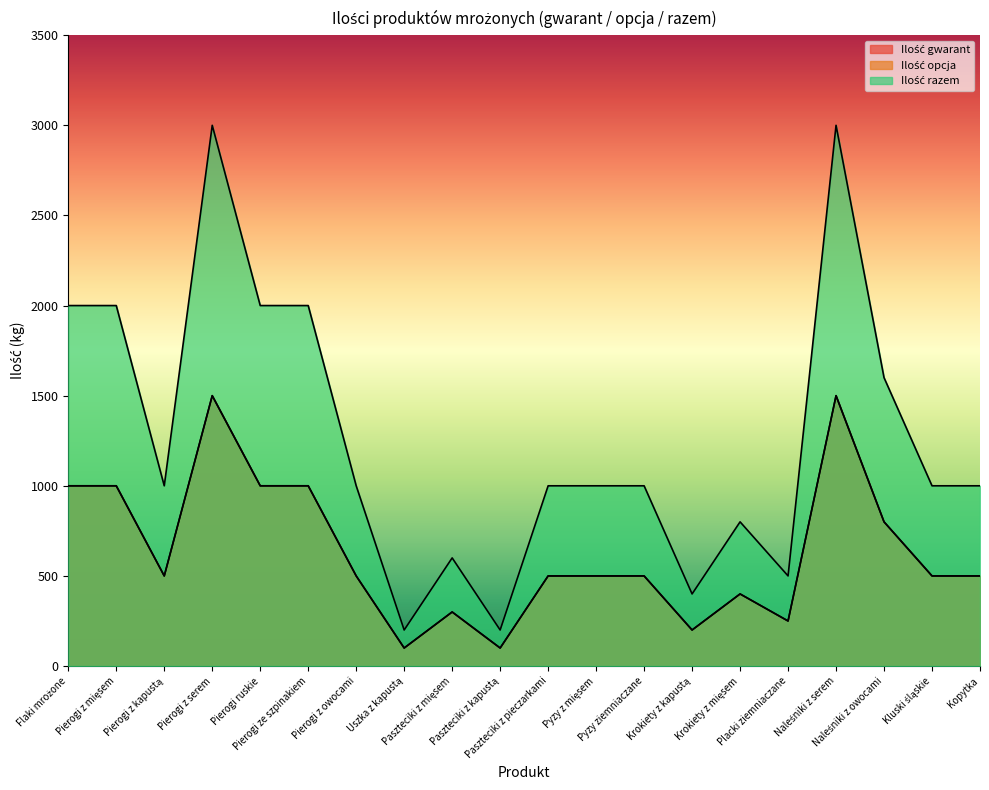

True or false: Ilość gwarant and Ilość razem cross at least once.

False